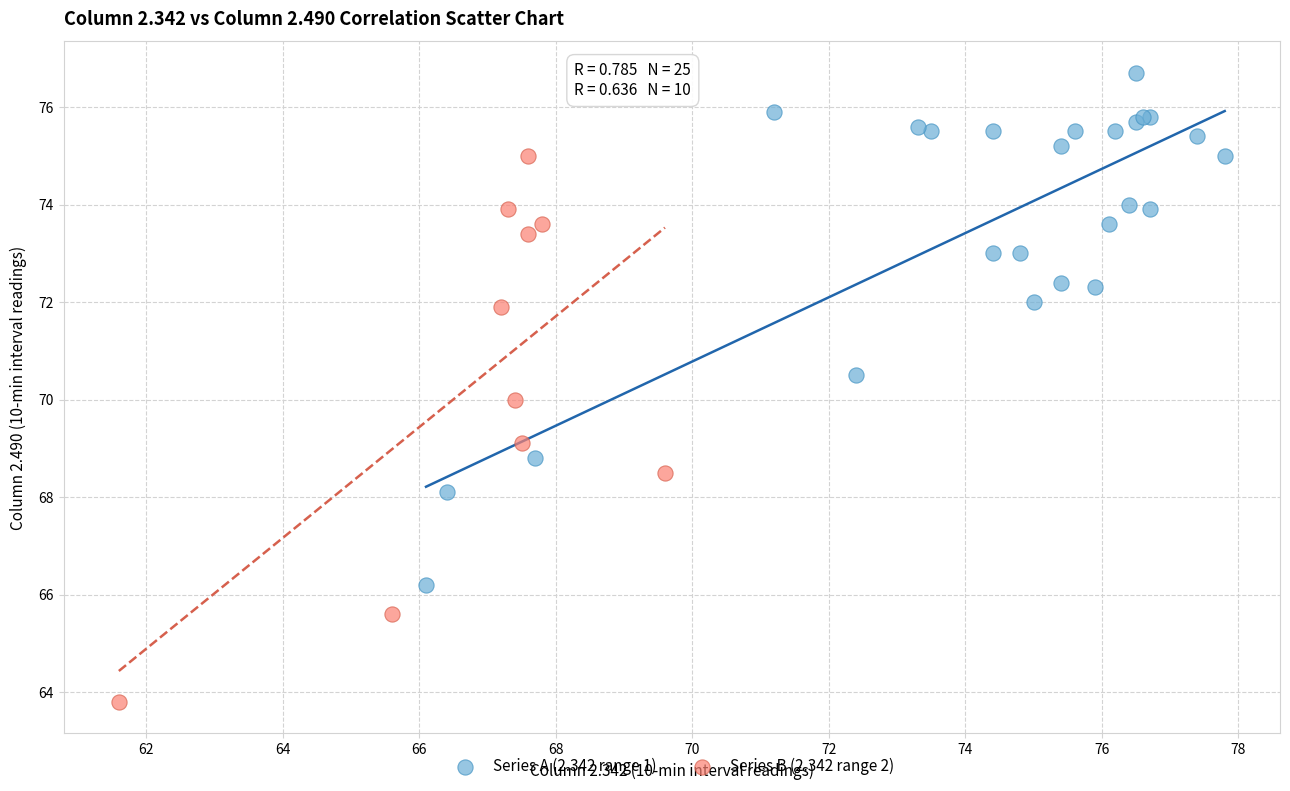

Which series contains the highest Y value?

Series A (2.342 range 1)